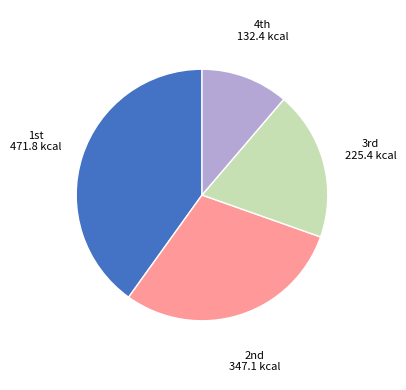

What is the largest slice in the pie chart?

1st